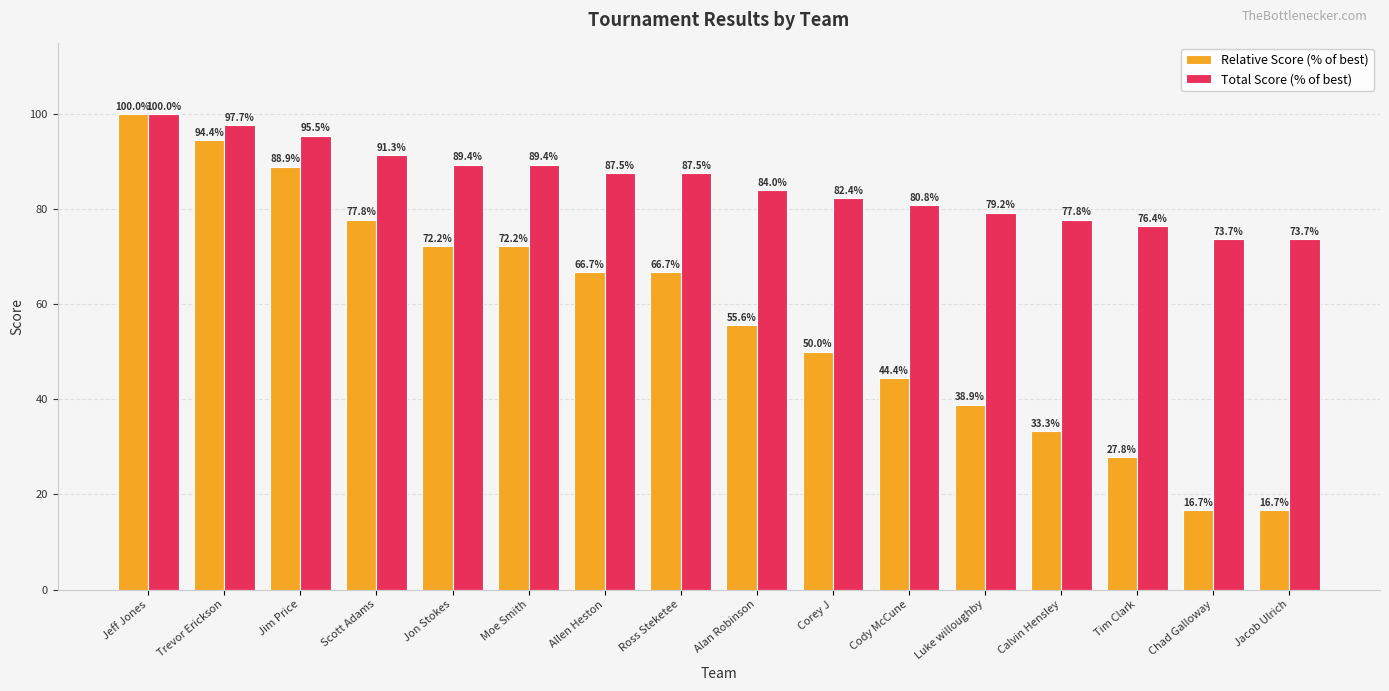

What is the label of the 14th bar from the left?

Tim Clark